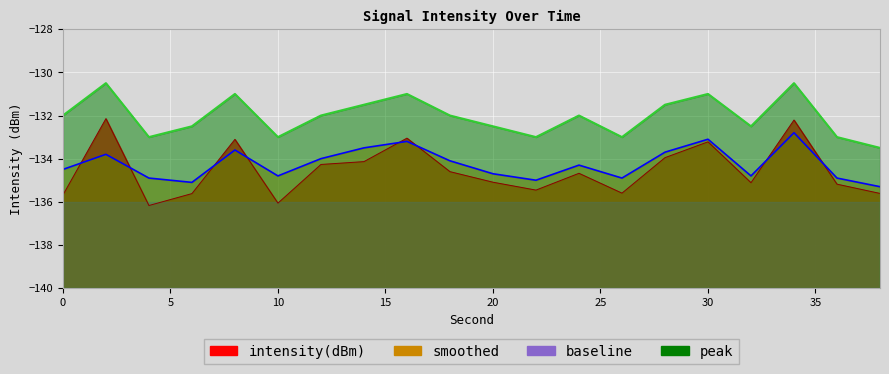

The peak series shows -132.5 at 32. True or false?

True